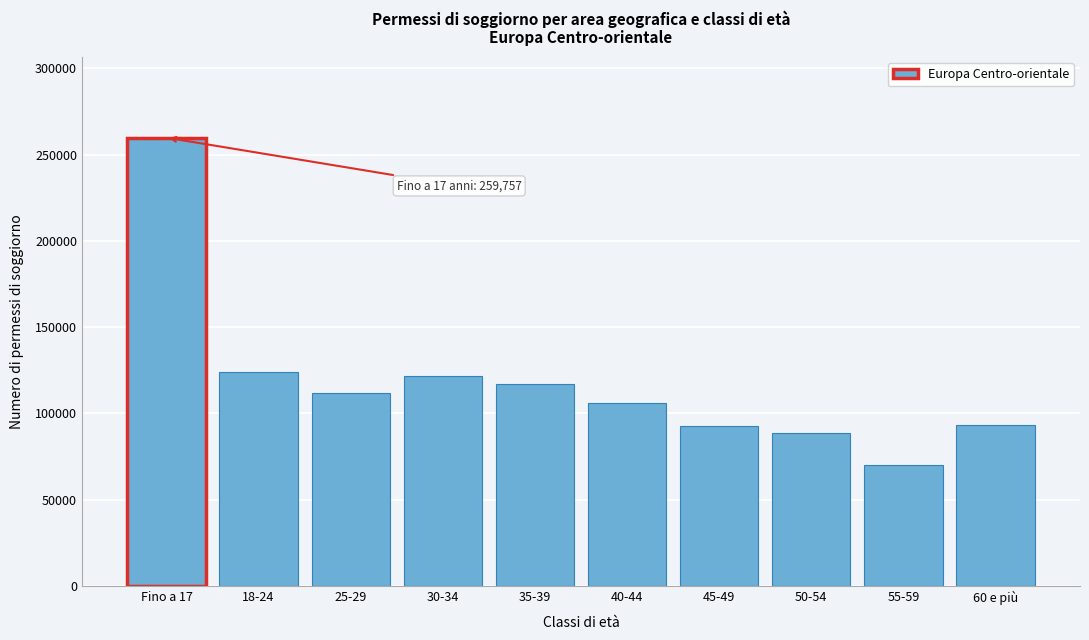

Between 60 e più and 18-24, which is larger?

18-24